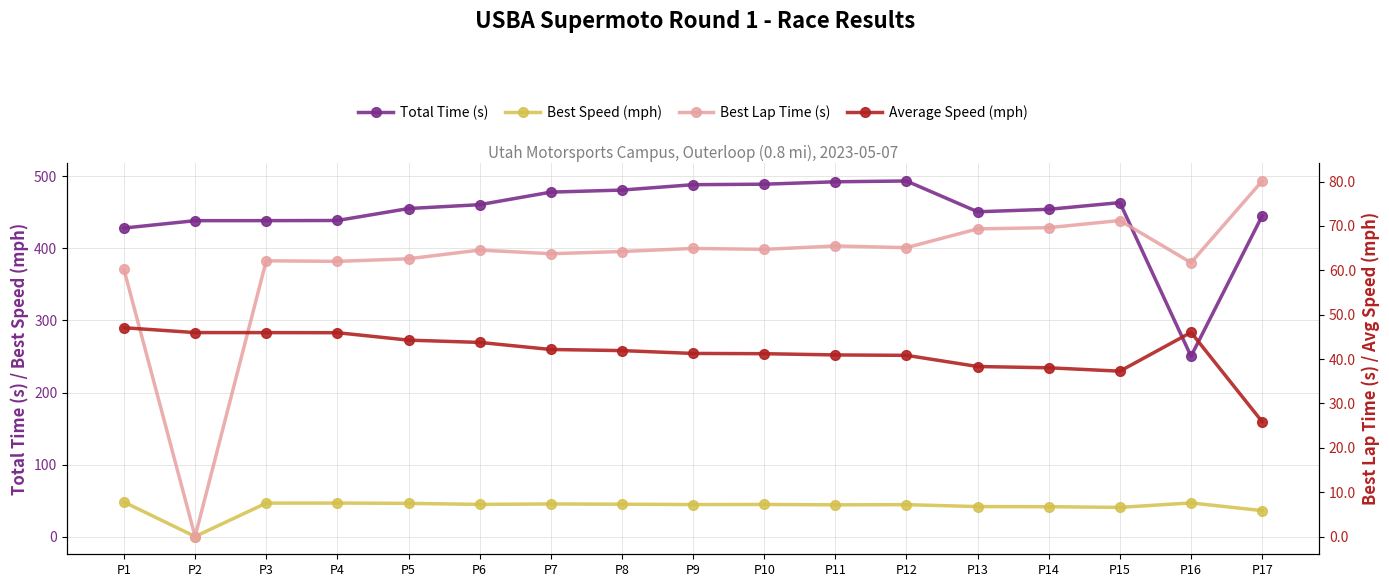

Which category has the highest value in the Best Speed (mph) series?

P1